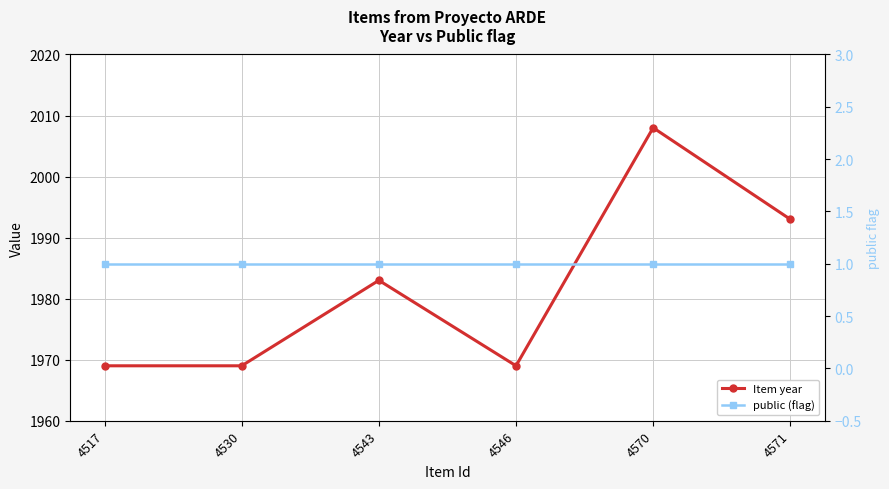

What are all the series names shown in the legend?

Item year, public (flag)